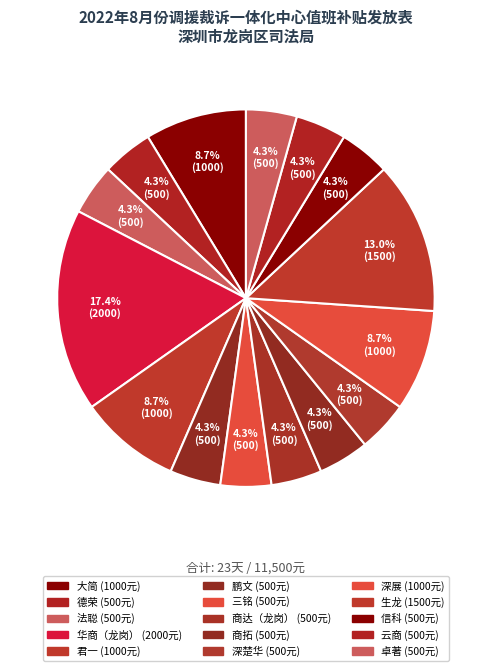

How many slices are in this pie chart?

15